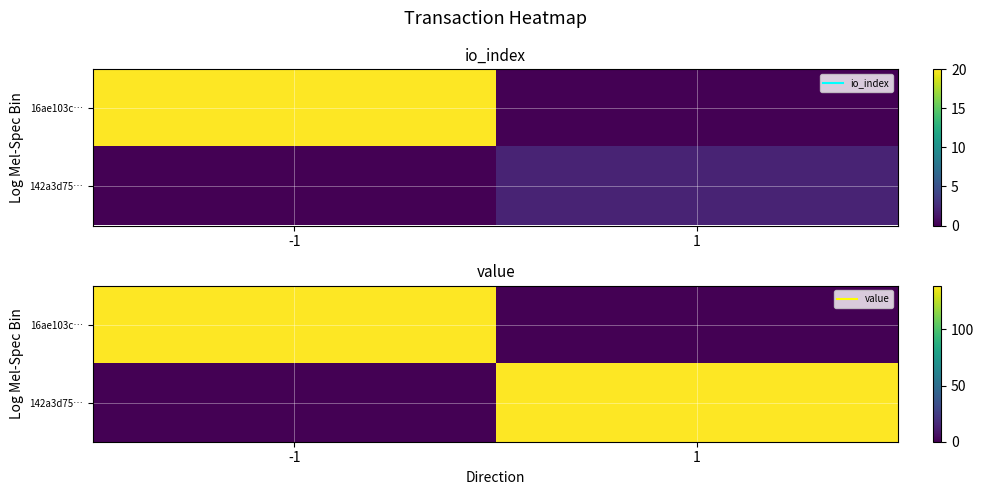

Which series has the widest spread of values?

16ae103c…